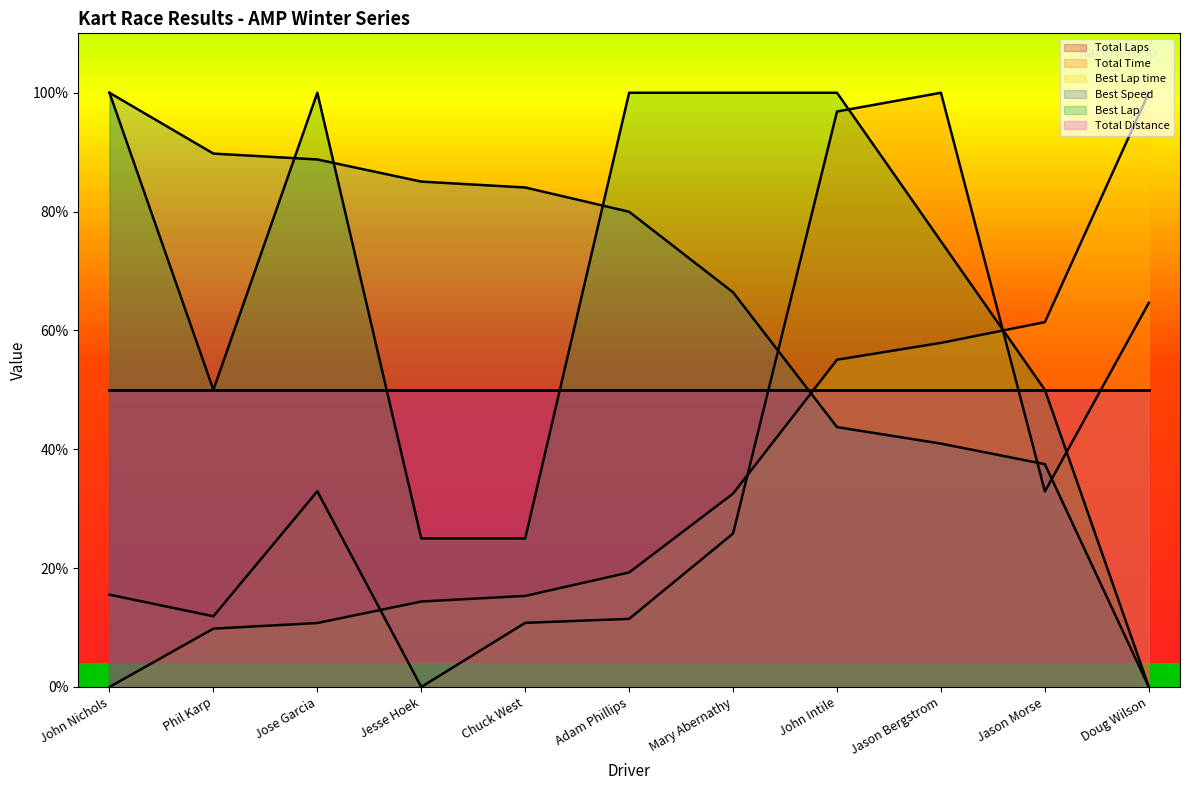

Where does the Total Time series first go above 25?

Jose Garcia